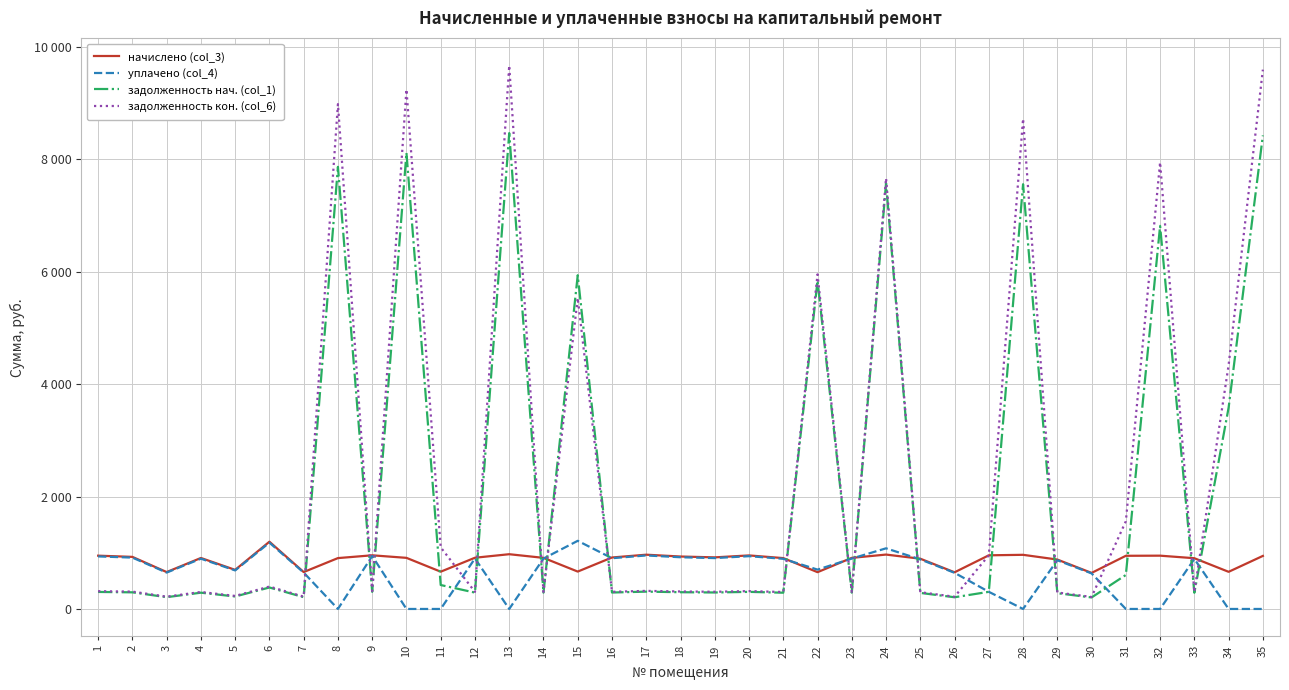

What are all the series names shown in the legend?

начислено (col_3), уплачено (col_4), задолженность нач. (col_1), задолженность кон. (col_6)